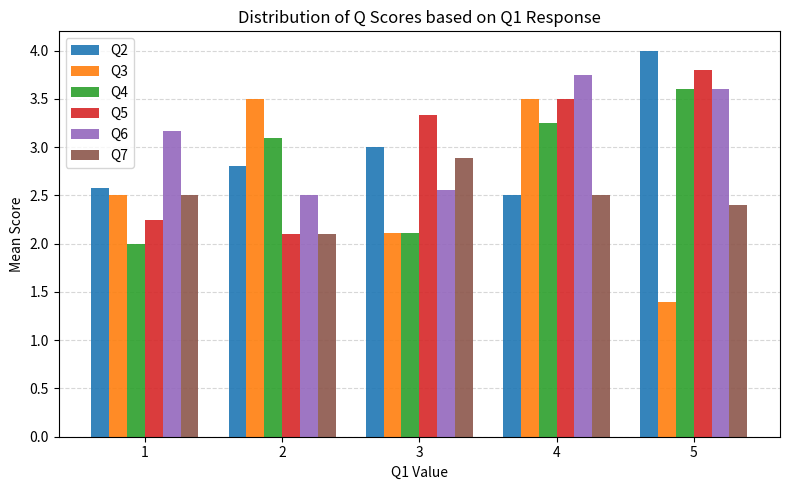

Is the value of Q6 at 1 greater than the value of Q4 at 5?

No